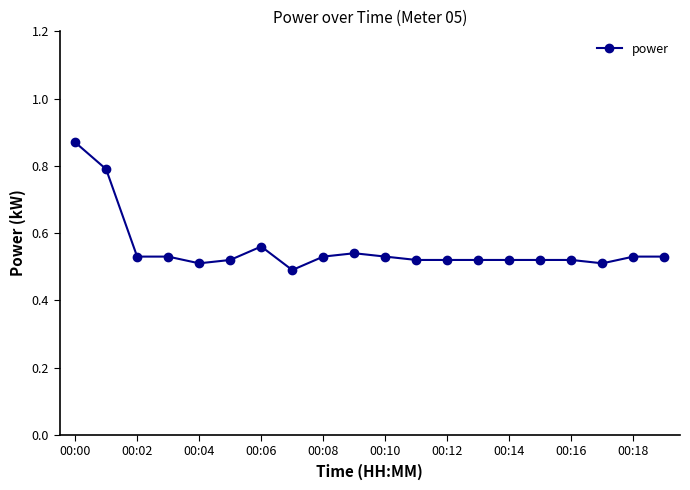

True or false: the data has more than 0 interior local peaks.

True